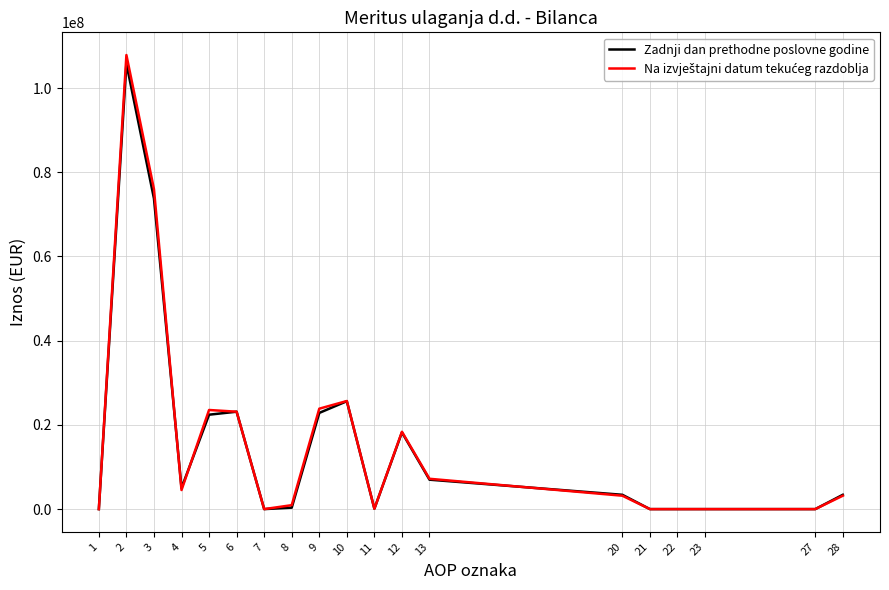

Where is the first local maximum for Zadnji dan prethodne poslovne godine?

2